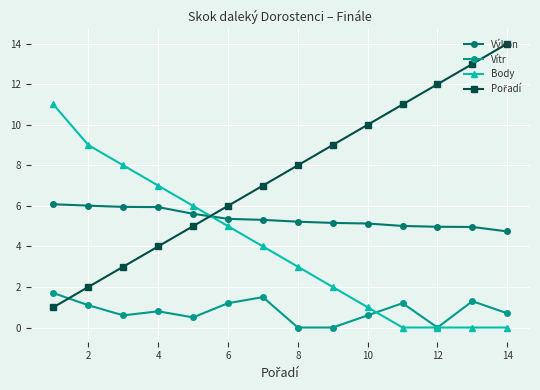

Which series ends up on top after the final intersection of Výkon and Body?

Výkon